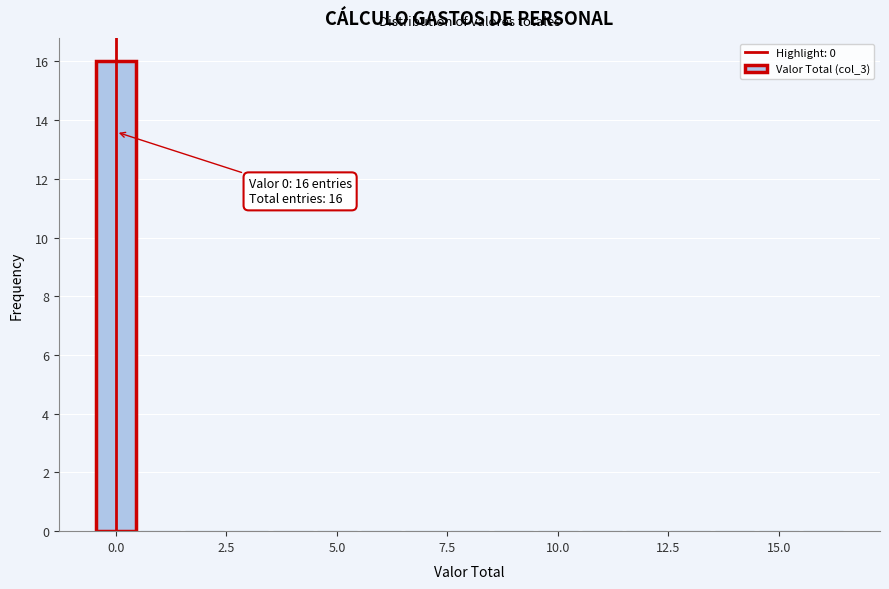

Around what value on the x-axis is the tallest bar? Give the approximate position of its centre, as read against the axis.

0.0